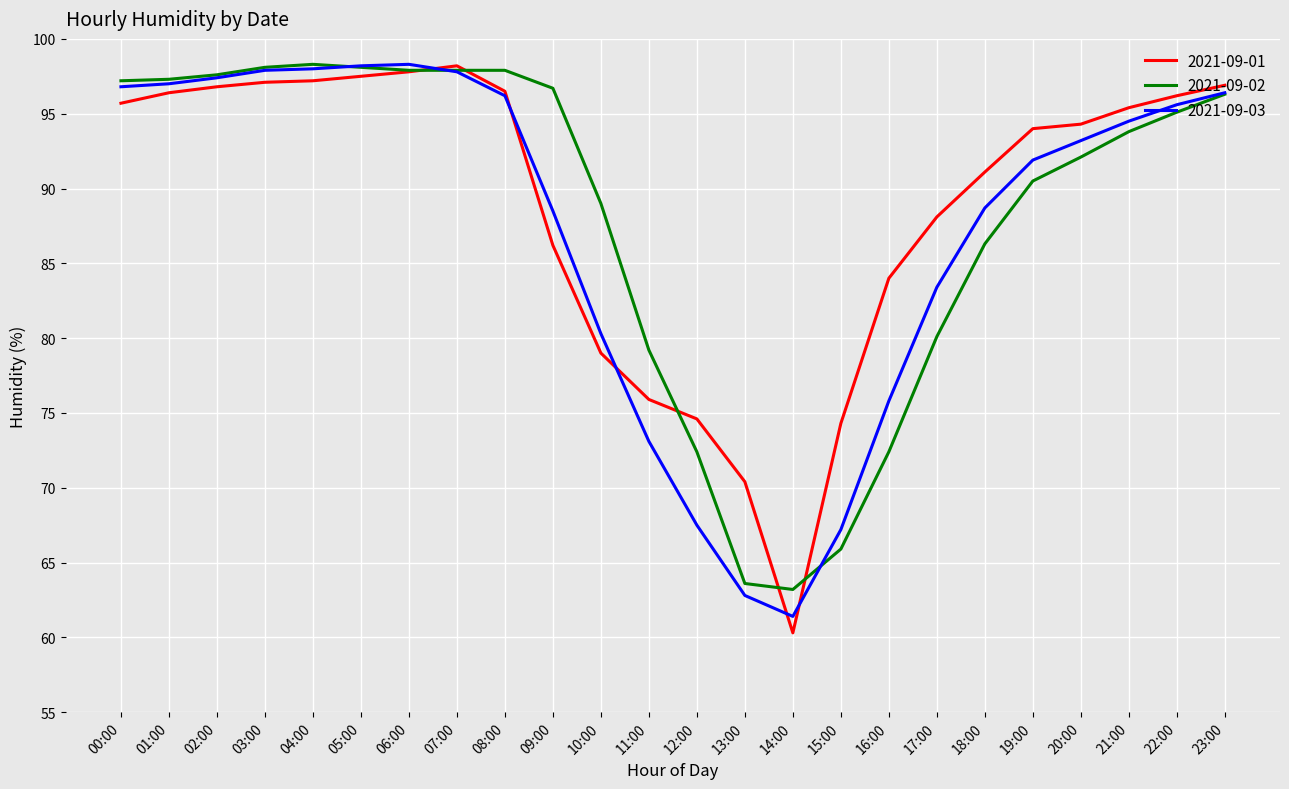

Which series has the widest spread of values?

2021-09-01